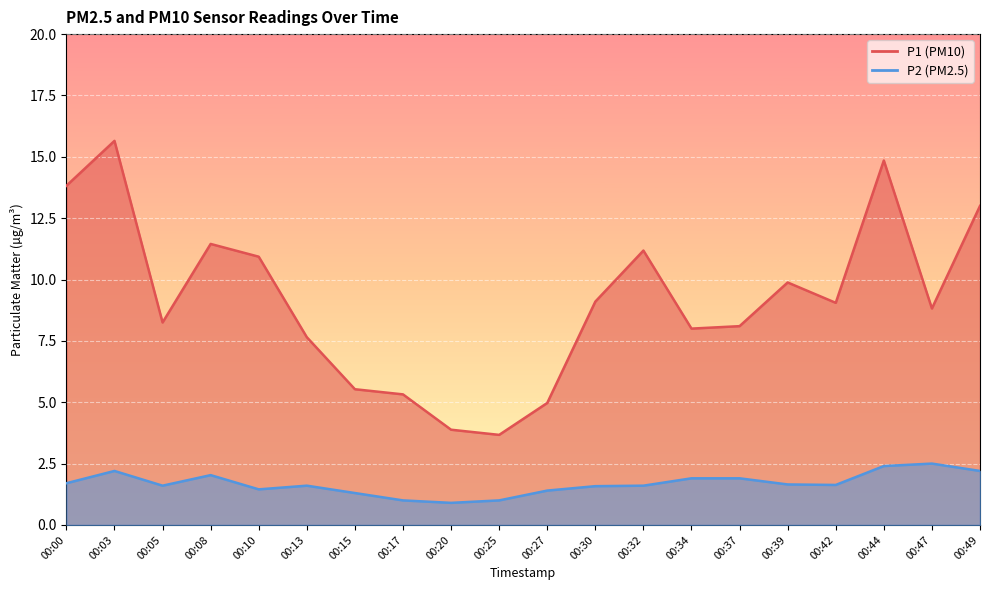

At which label is P2 closest to 1?

00:17